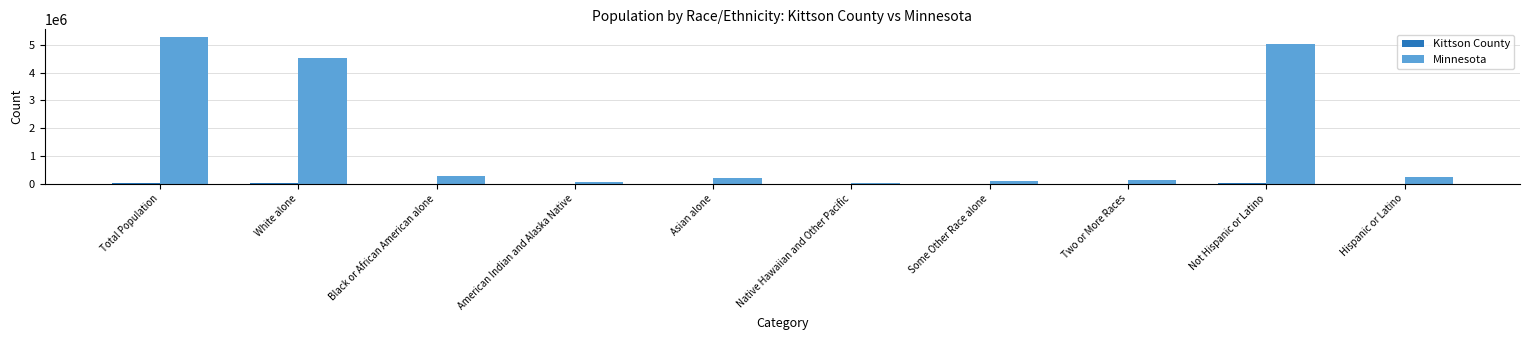

Which series has the largest total across all categories?

Minnesota